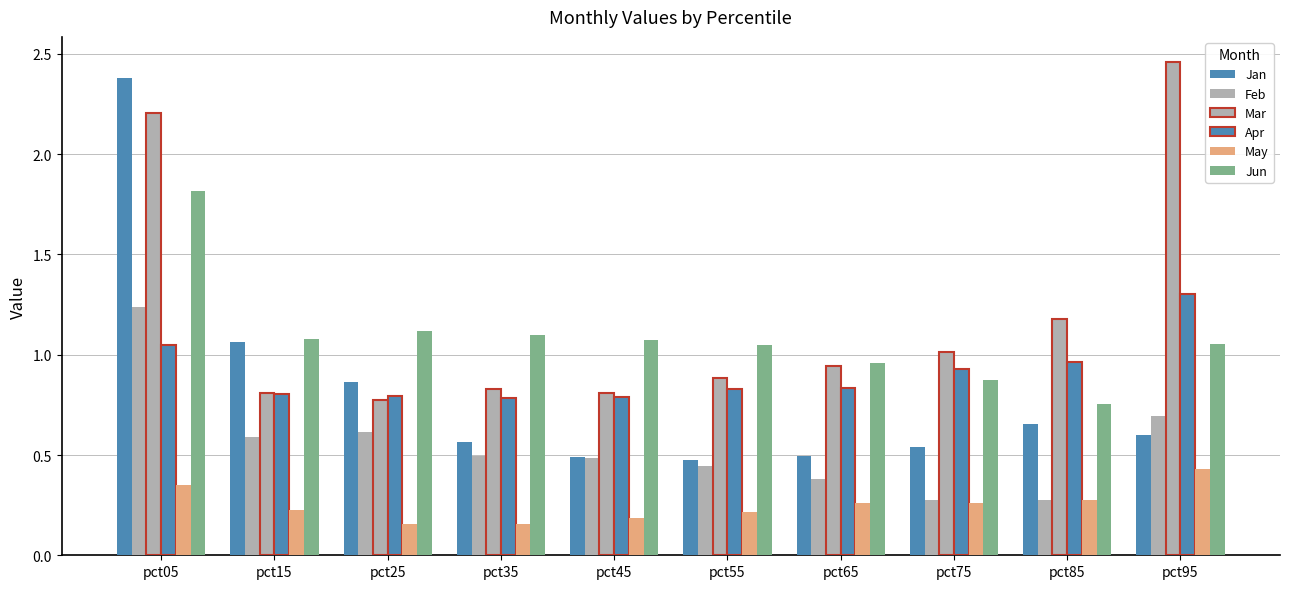

How many series are shown in this chart?

6